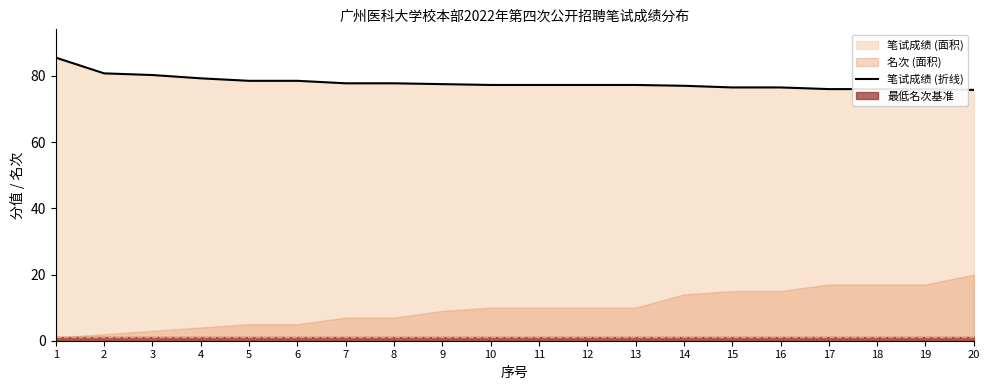

What is the change in value from 1 to 3?

-5.2